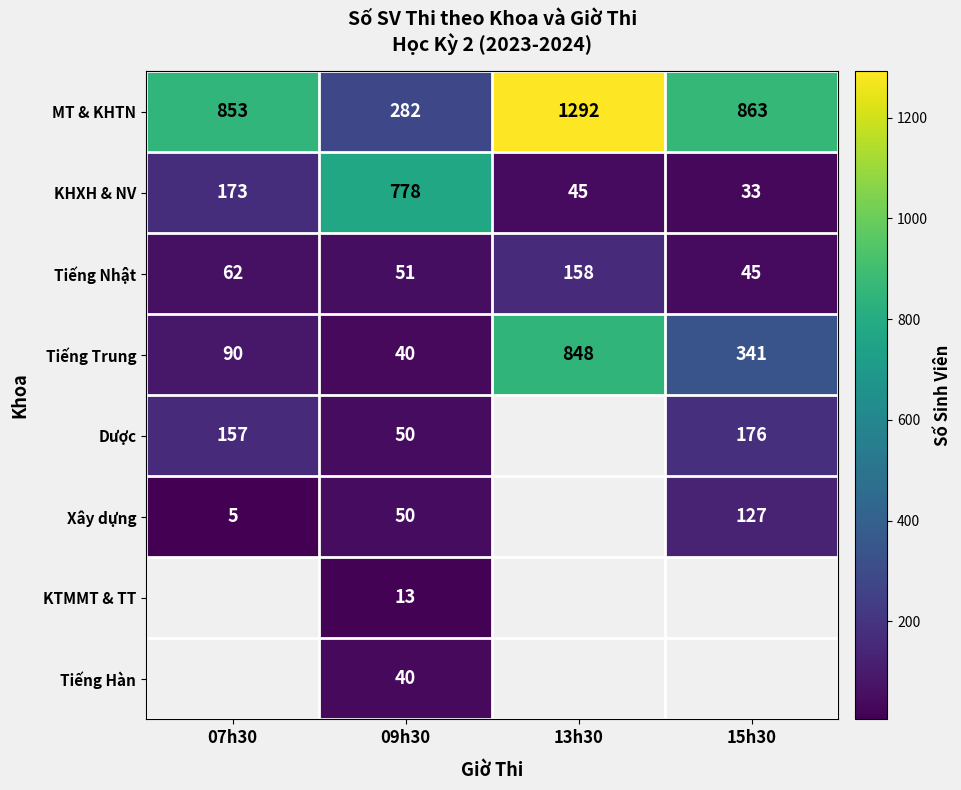

At how many categories does at least one series exceed 886?

1